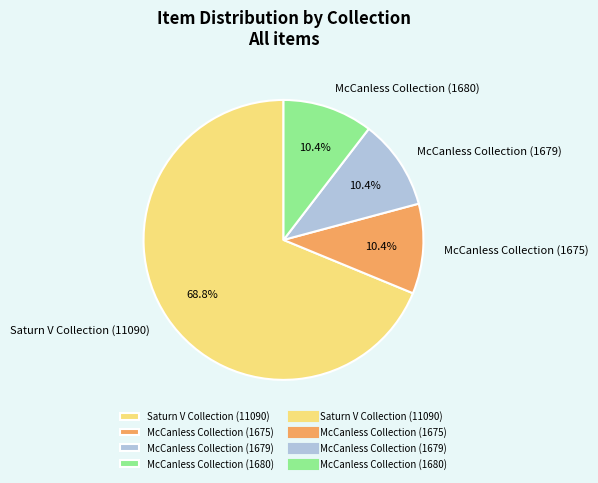

The McCanless Collection (1680) slice represents 19% of the pie. True or false?

False